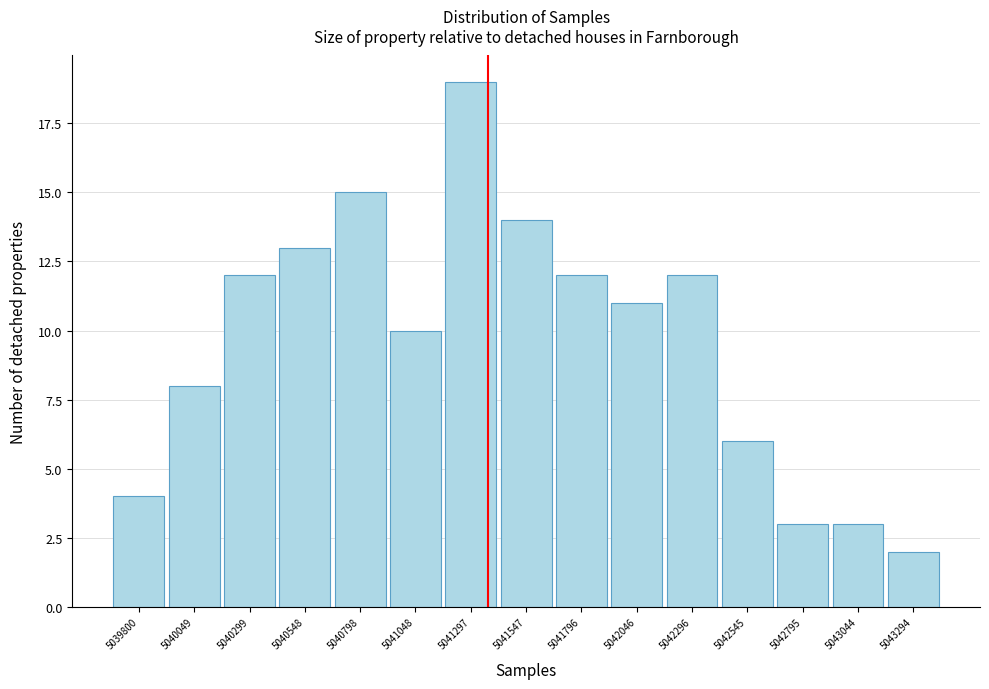

Reading left to right, extract all data points from this chart.

5039800=4	5040049=8	5040299=12	5040548=13	5040798=15	5041048=10	5041297=19	5041547=14	5041796=12	5042046=11	5042296=12	5042545=6	5042795=3	5043044=3	5043294=2